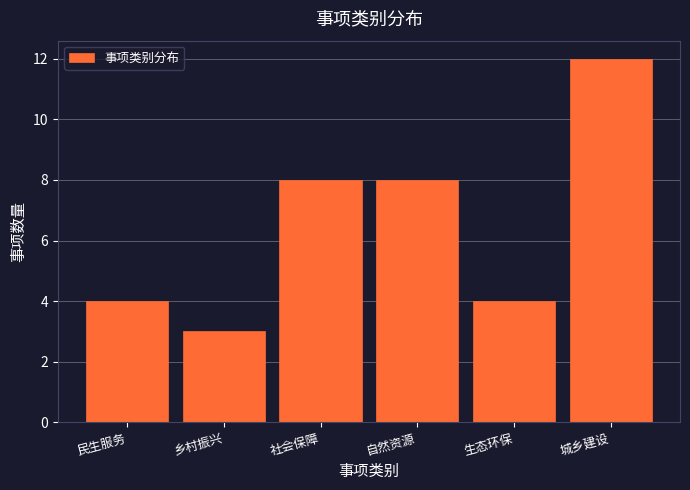

Reading left to right, extract all data points from this chart.

民生服务=4	乡村振兴=3	社会保障=8	自然资源=8	生态环保=4	城乡建设=12